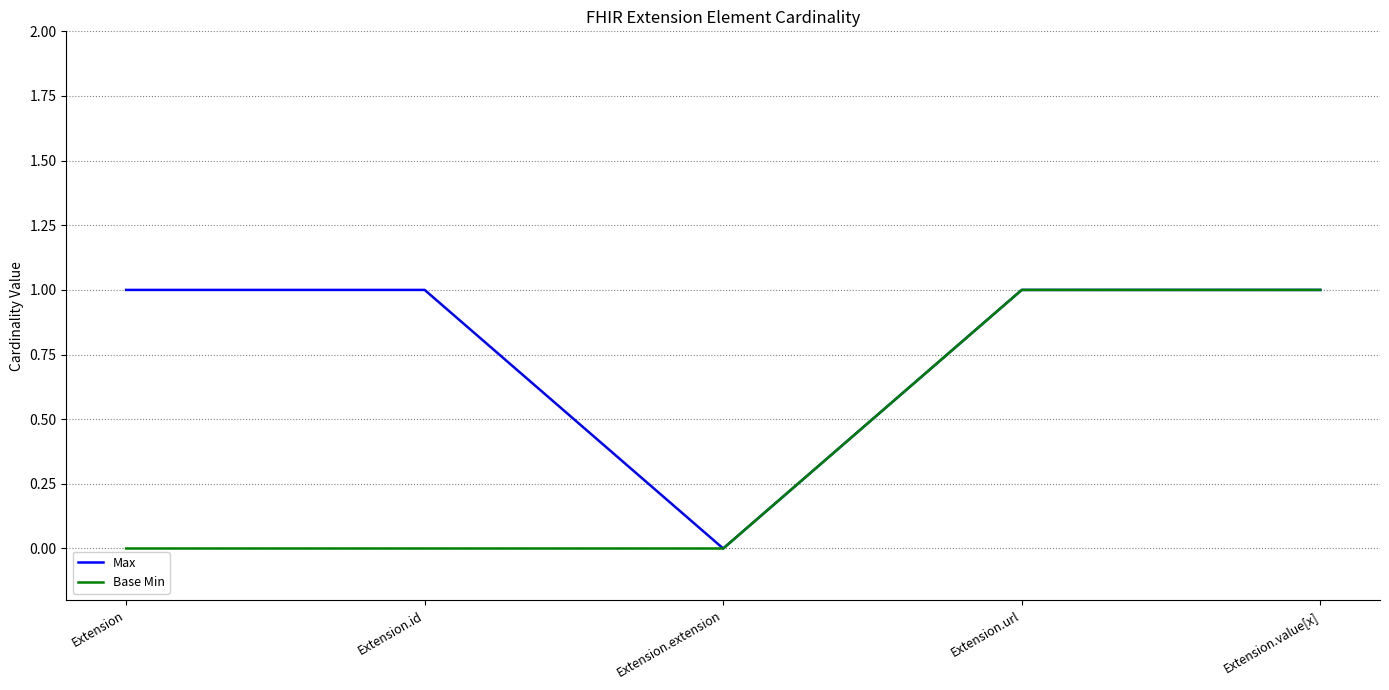

What are all the series names shown in the legend?

Max, Base Min